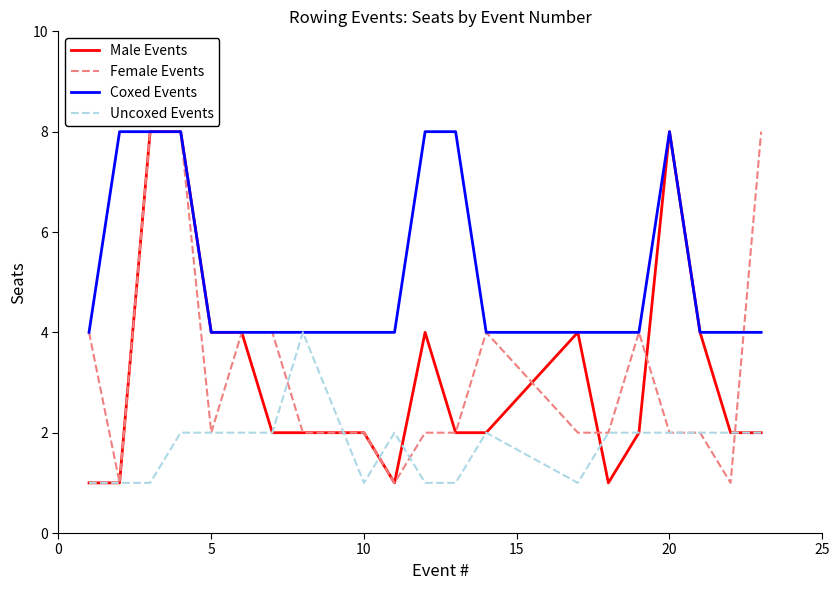

Reading left to right, extract all data points from this chart.

Male Events: 1	1	8	8	4	4	2	2	2	1	4	2	2	4	1	2	8	4	2	2
Female Events: 4	1	8	8	2	4	4	2	2	1	2	2	4	2	2	4	2	2	1	8
Coxed Events: 4	8	8	8	4	4	4	4	4	4	8	8	4	4	4	4	8	4	4	4
Uncoxed Events: 1	1	1	2	2	2	2	4	1	2	1	1	2	1	2	2	2	2	2	2